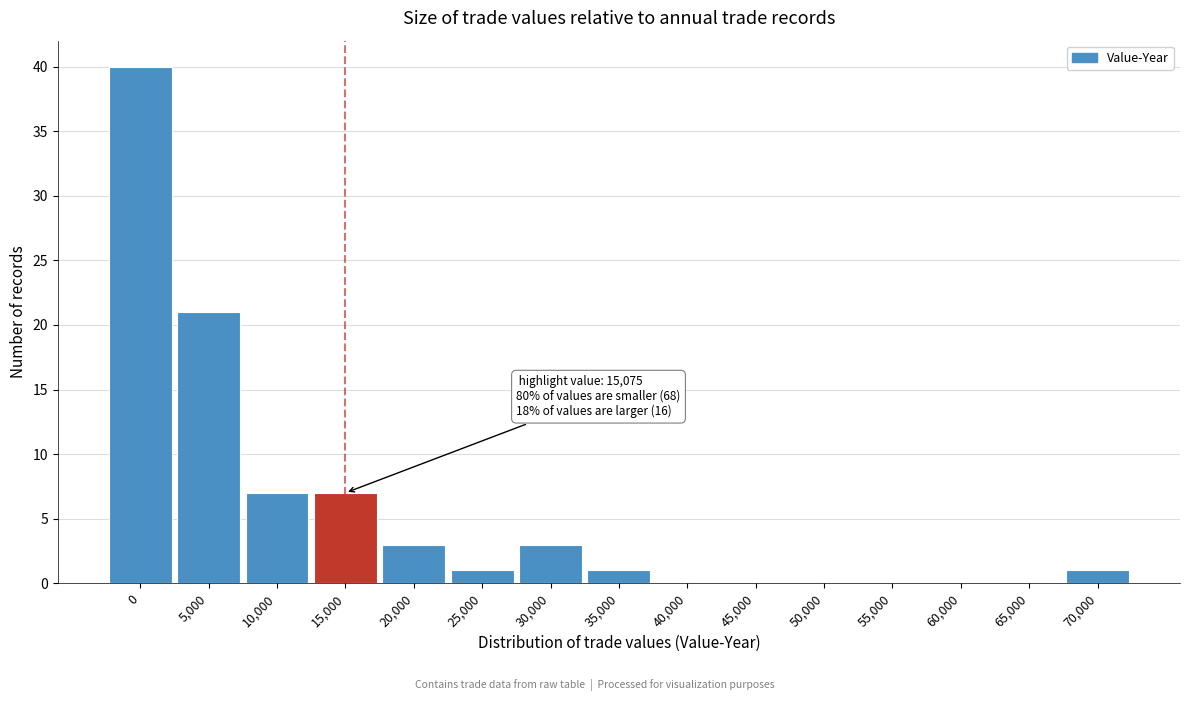

Reading right to left, extract all data points from this chart.

70,000=1	65,000=0	60,000=0	55,000=0	50,000=0	45,000=0	40,000=0	35,000=1	30,000=3	25,000=1	20,000=3	15,000=7	10,000=7	5,000=21	0=40